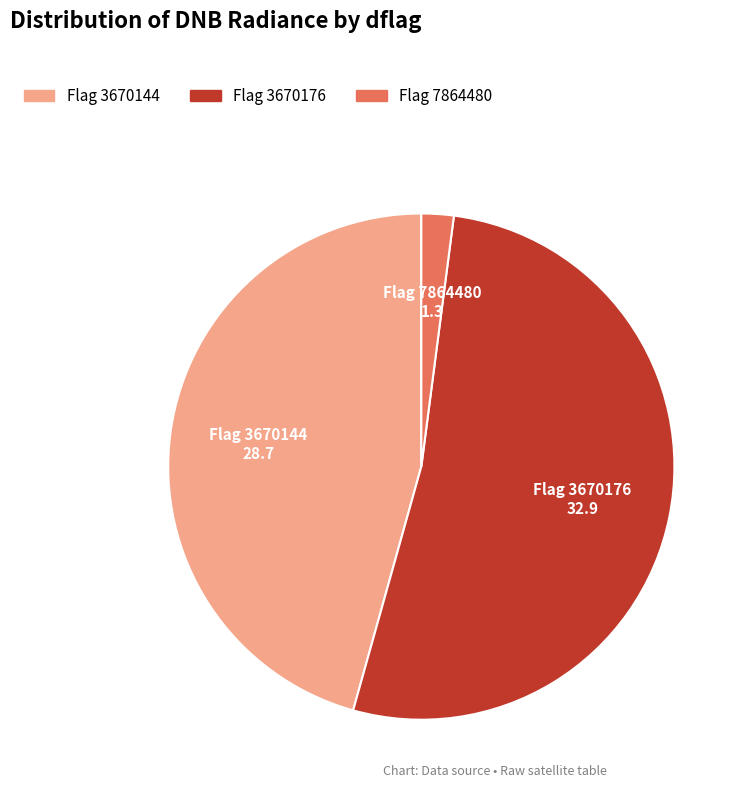

Does any single category account for the majority?

Yes